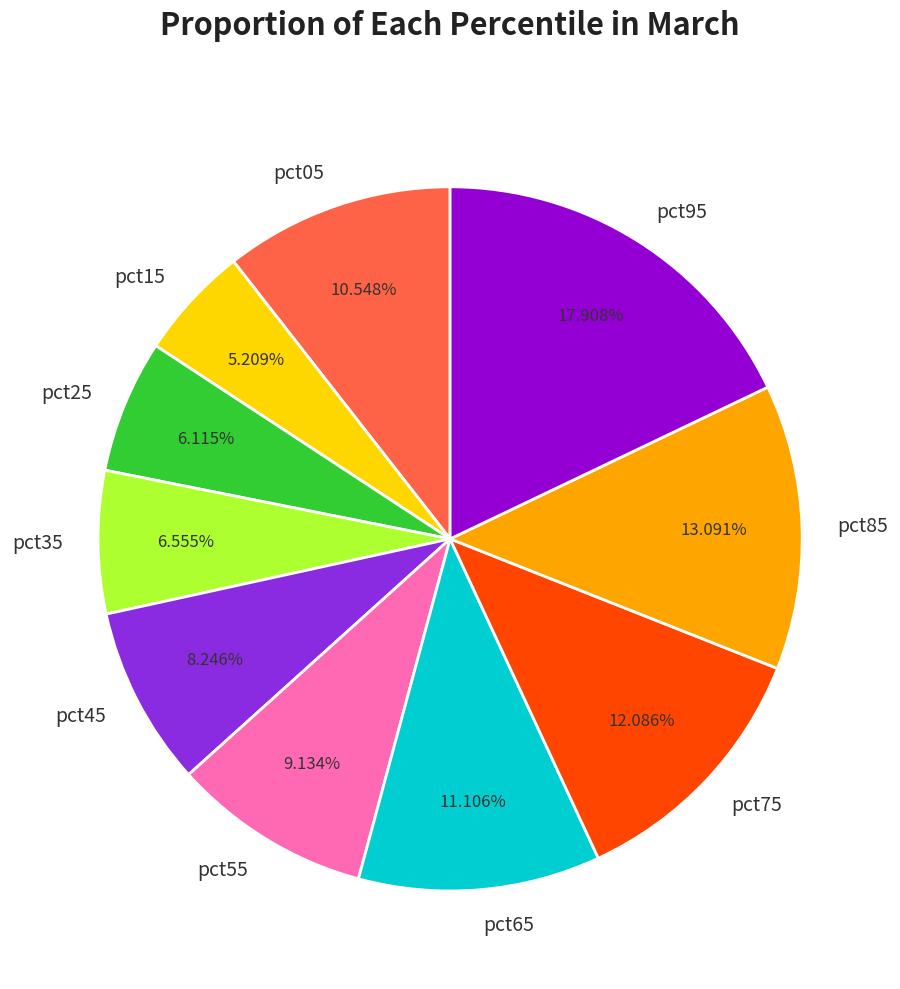

What is the ratio of the value at pct25 to the value at pct95?

0.3